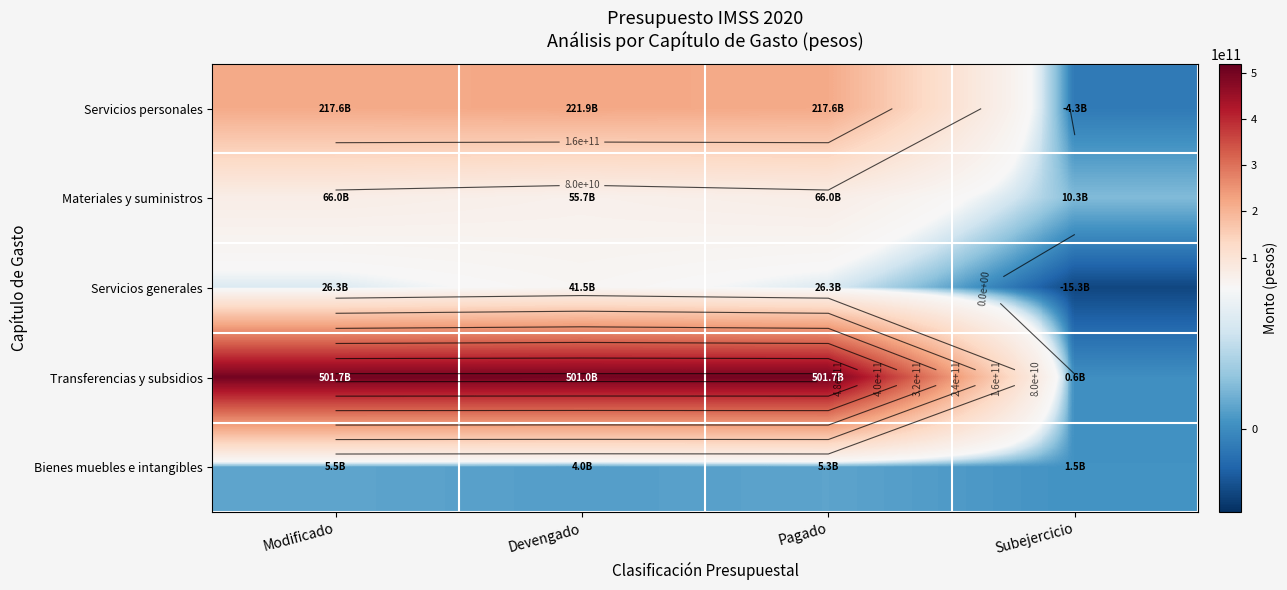

At which category is the sum across all series the highest?

Devengado